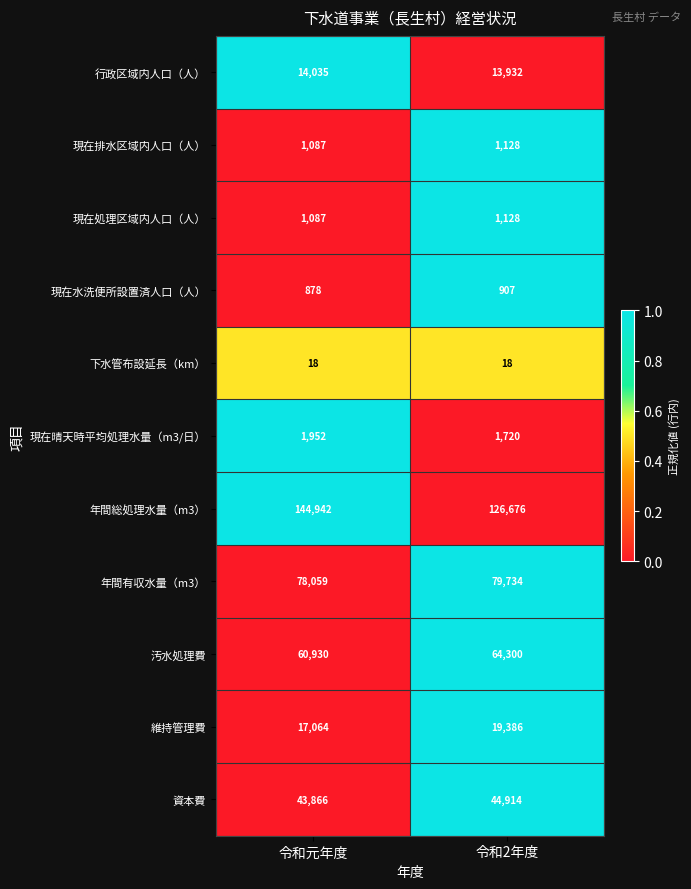

Reading right to left, extract all data points from this chart.

行政区域内人口（人）: 13932	14035
現在排水区域内人口（人）: 1128	1087
現在処理区域内人口（人）: 1128	1087
現在水洗便所設置済人口（人）: 907	878
下水管布設延長（km）: 18	18
現在晴天時平均処理水量（m3/日）: 1720	1952
年間総処理水量（m3）: 126676	144942
年間有収水量（m3）: 79734	78059
汚水処理費: 64300	60930
維持管理費: 19386	17064
資本費: 44914	43866